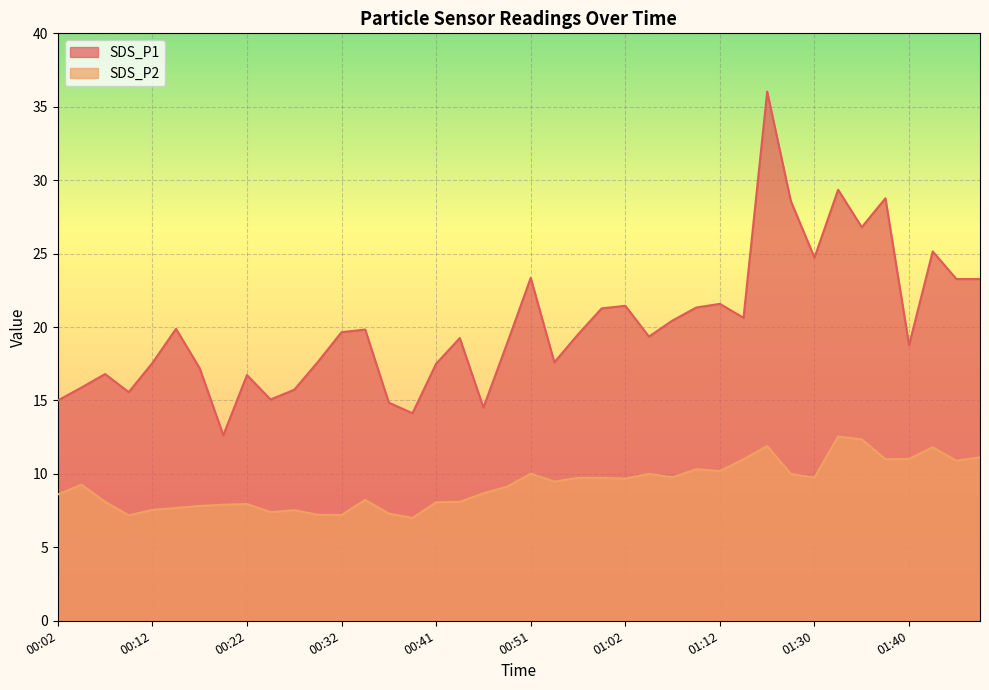

How many values in the SDS_P2 series are below 9?

18